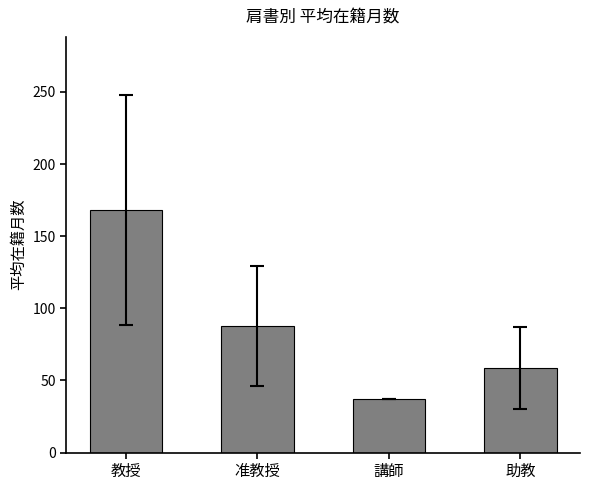

What is the change in value from 准教授 to 助教?

-28.7